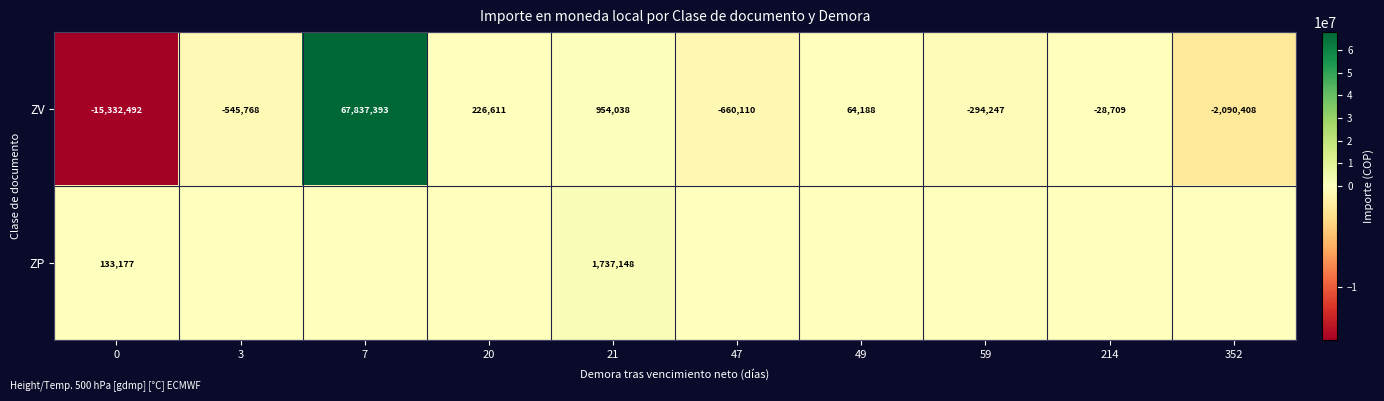

What is the total value across all series at 21?

2691186